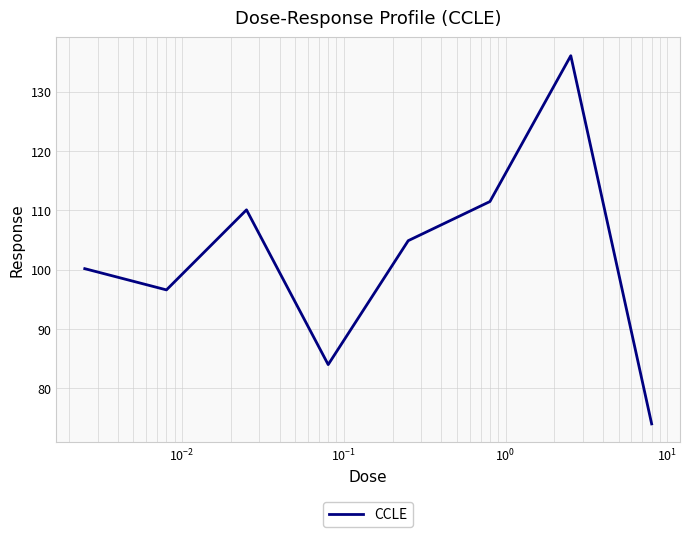

How many distinct data groups are displayed?

1